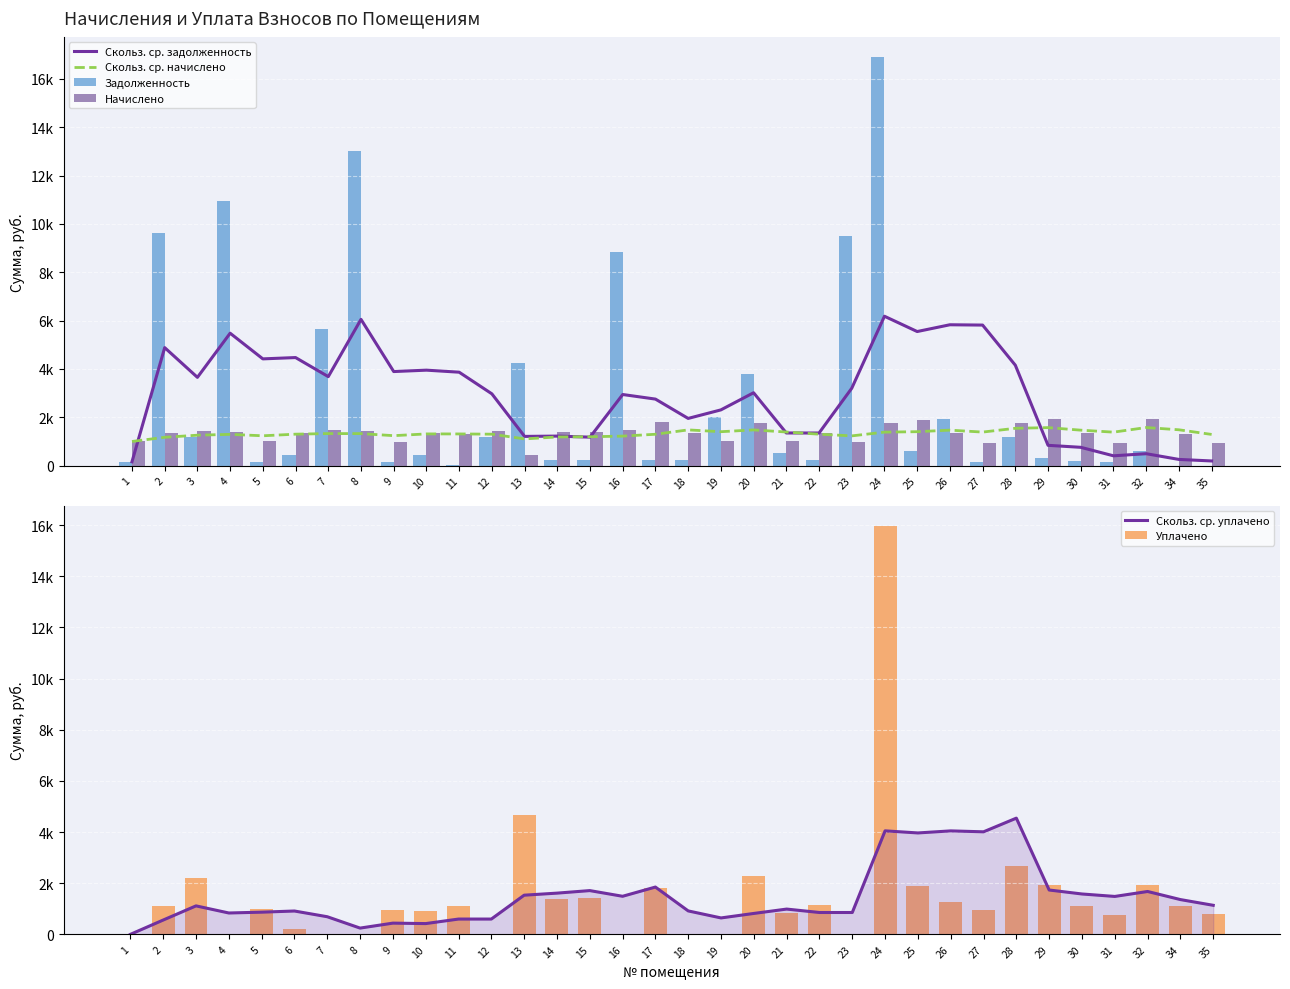

How many distinct data groups are displayed?

6